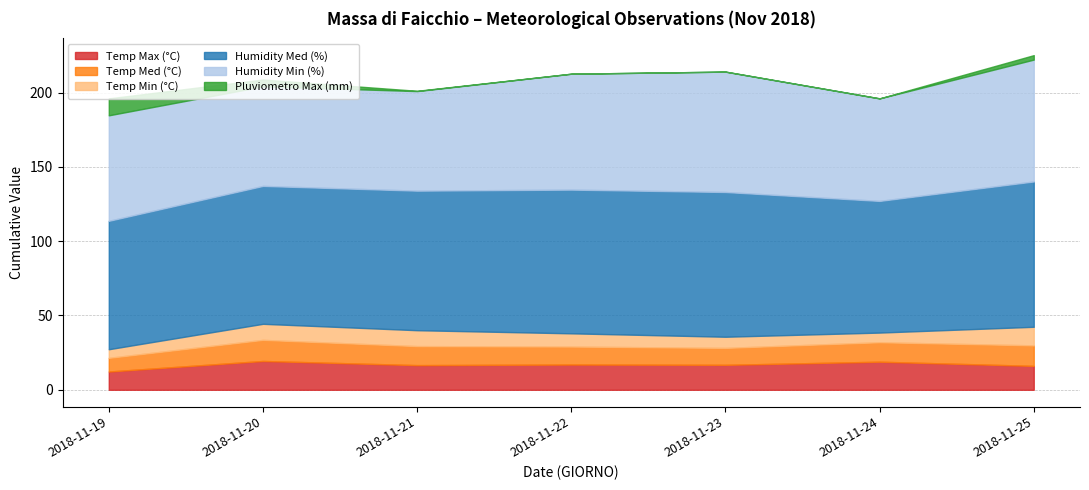

True or false: Temp Min (°C) and Humidity Min (%) intersect in this chart.

False